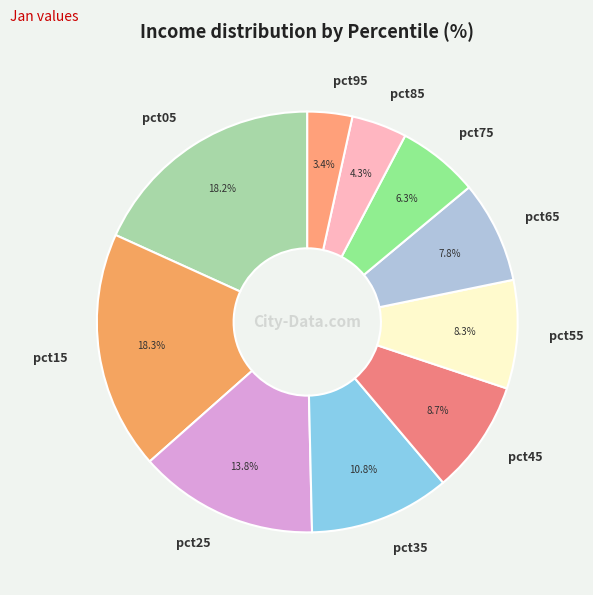

How much of the chart is everything except pct35?

89.2%